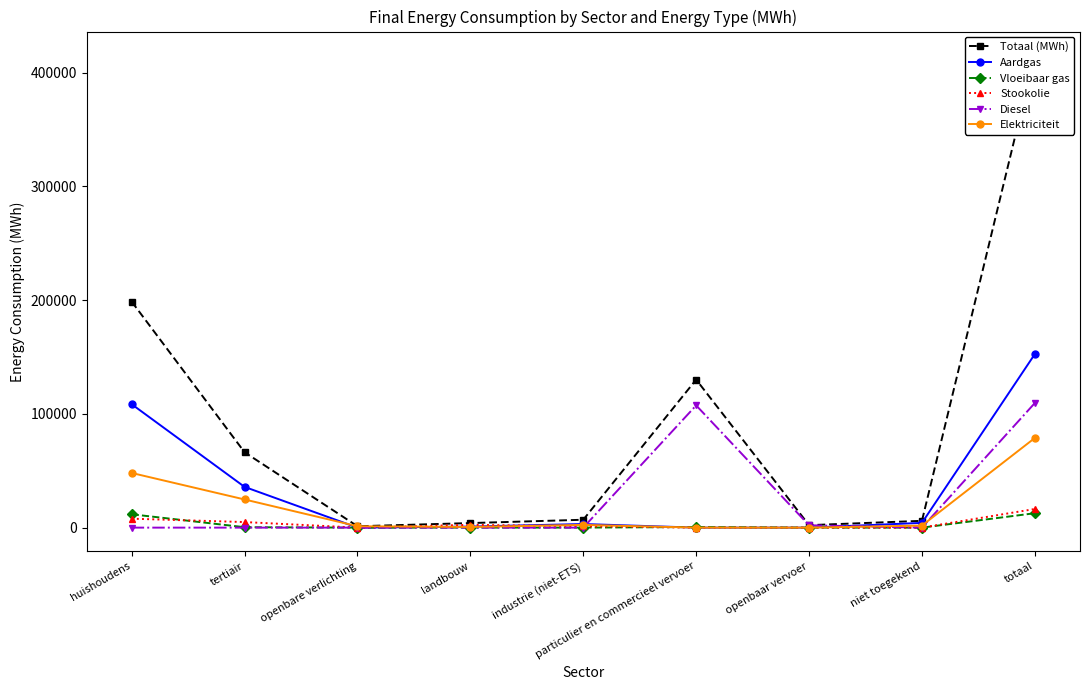

At which category does Diesel reach its first local valley?

niet toegekend